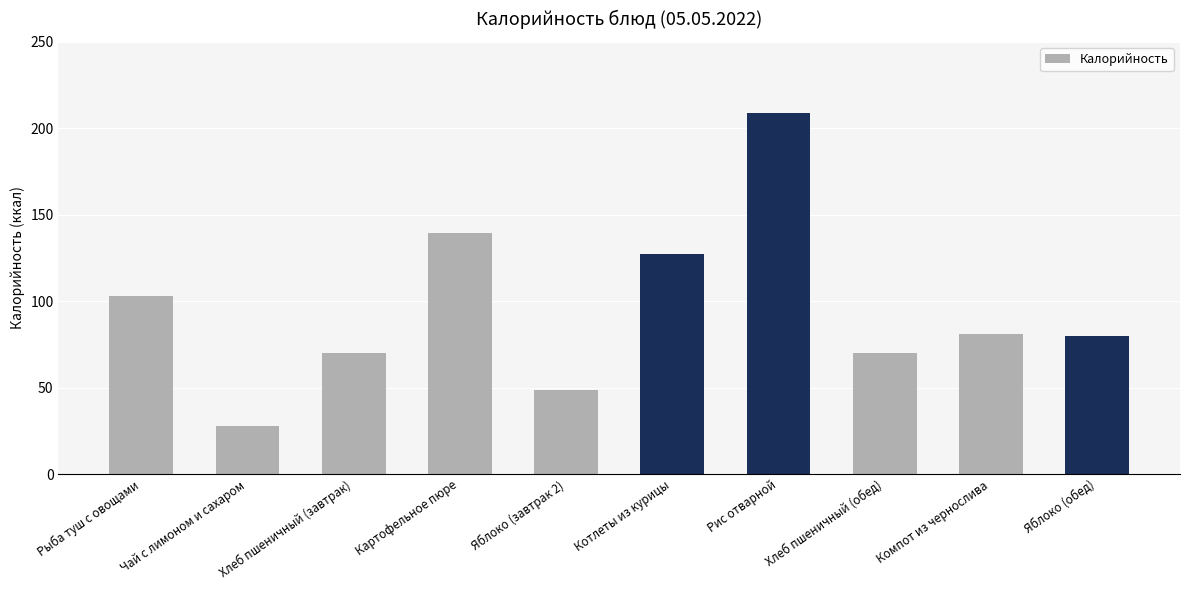

What position from the right is Чай с лимоном и сахаром?

9